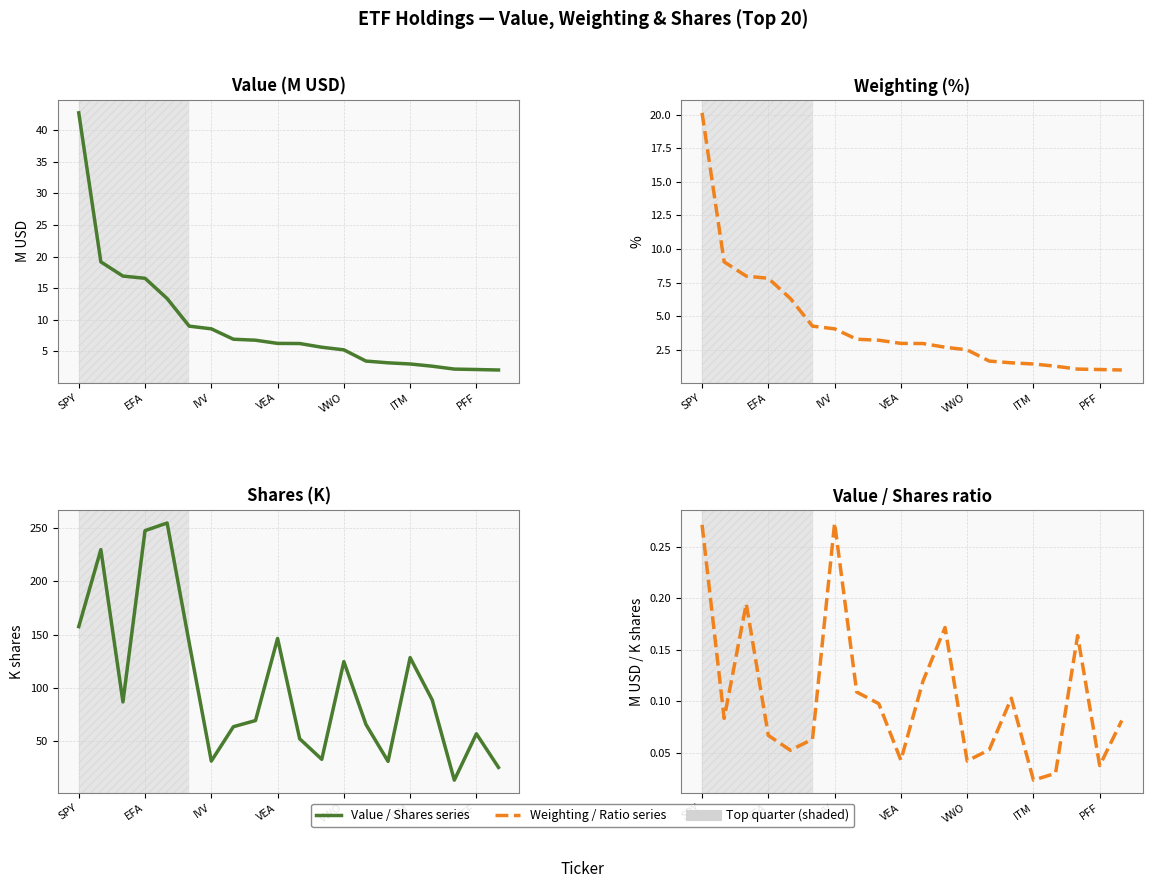

True or false: Shares series has more than 1 interior local peaks.

True